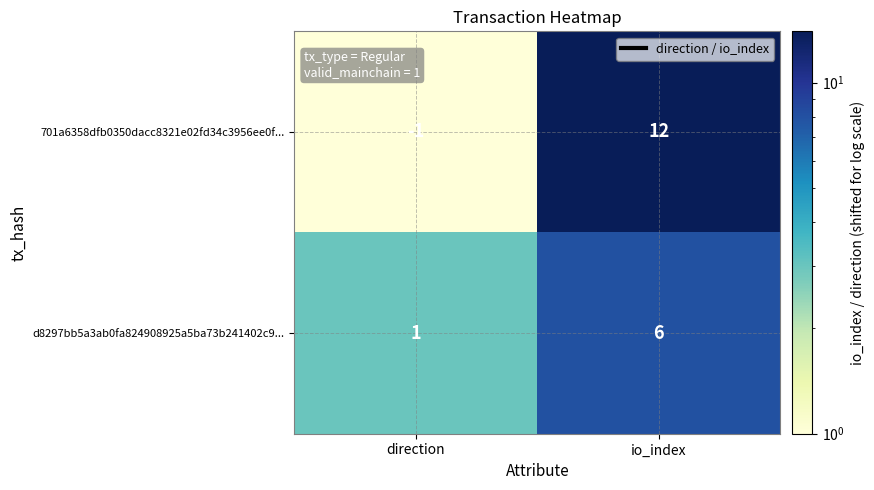

Reading left to right, what are all the values shown in this chart?

701a6358dfb0350dacc8321e02fd34c3956ee0f...: direction=-1	io_index=12
d8297bb5a3ab0fa824908925a5ba73b241402c9...: direction=1	io_index=6